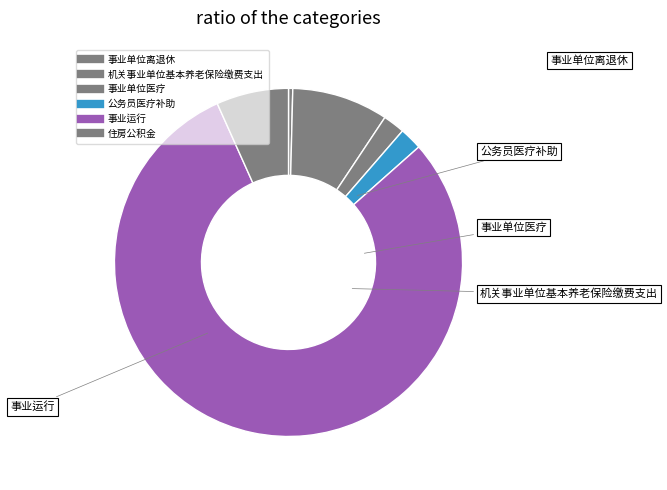

The 住房公积金 slice represents 7% of the pie. True or false?

True